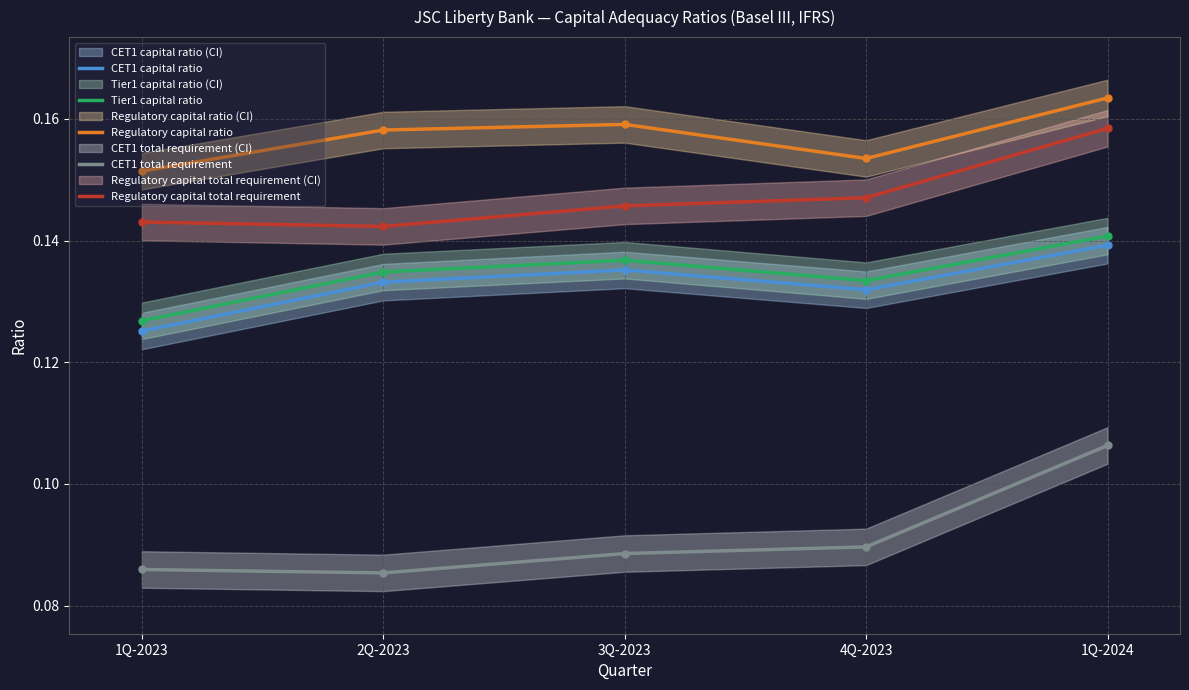

Where is CET1 total requirement nearest to the value 0?

2Q-2023